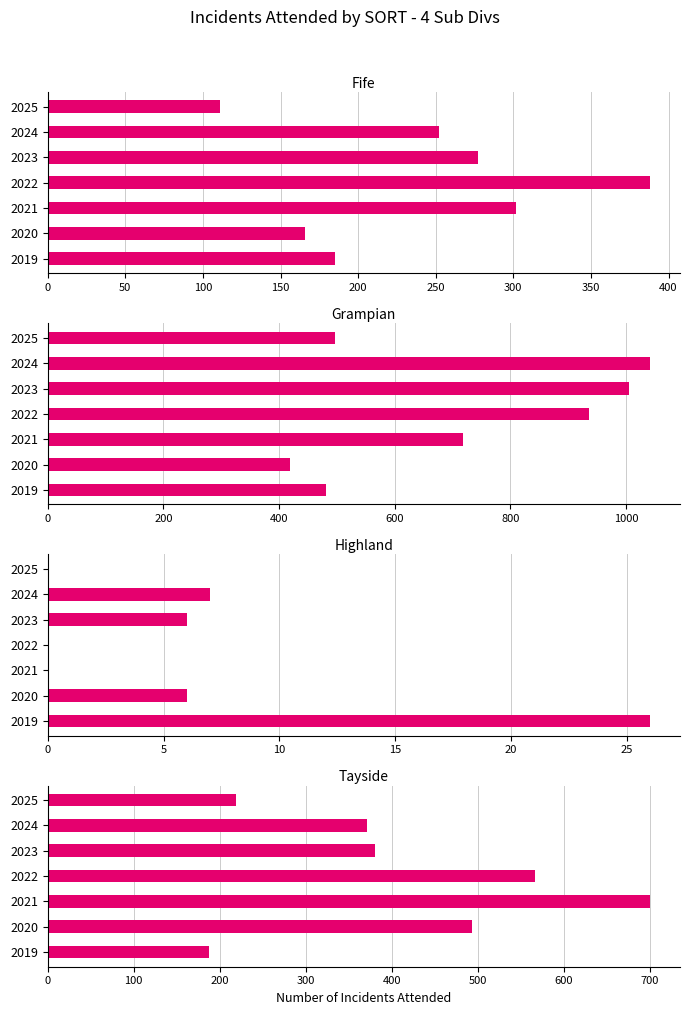

What is the difference between the maximum and second lowest values in the Grampian series?

560